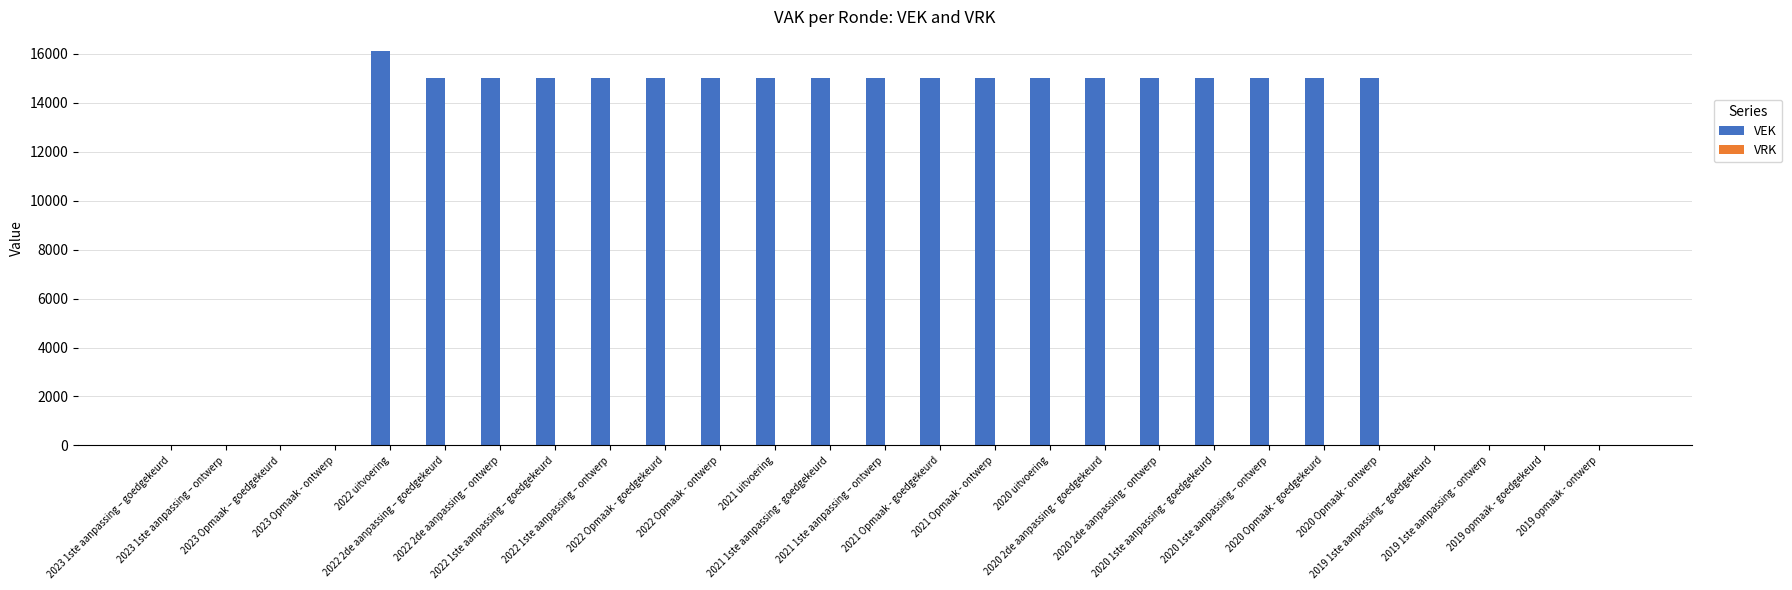

What is the maximum value shown in the chart?

16120